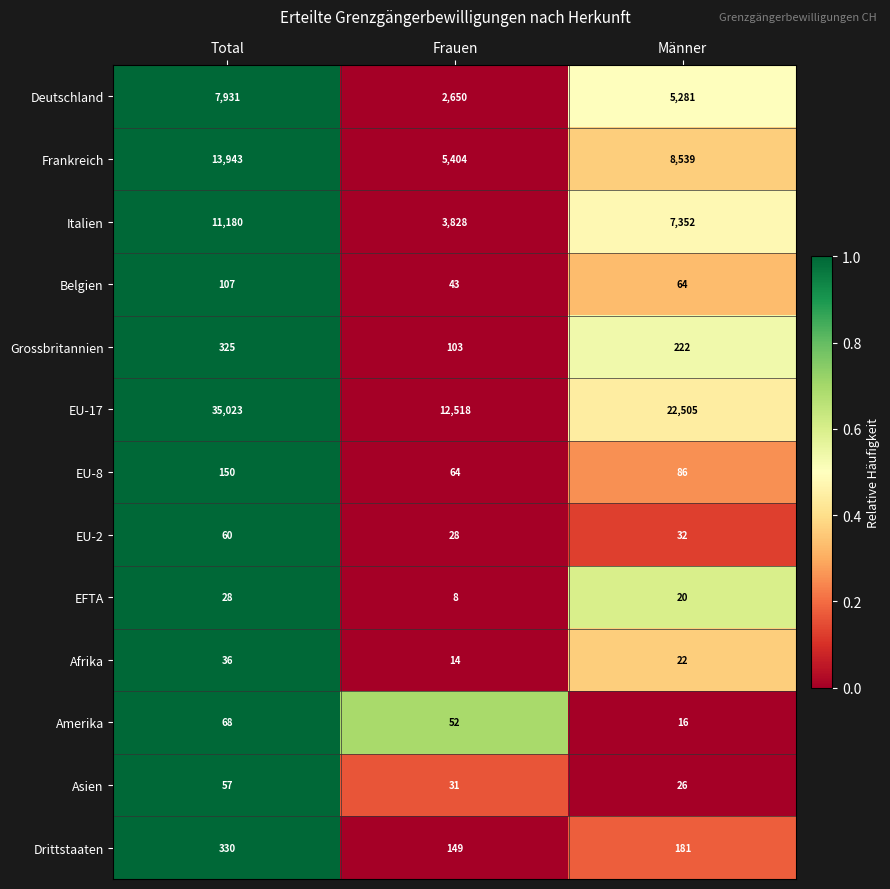

What is the difference between the maximum and second lowest values in the EU-17 series?

12518